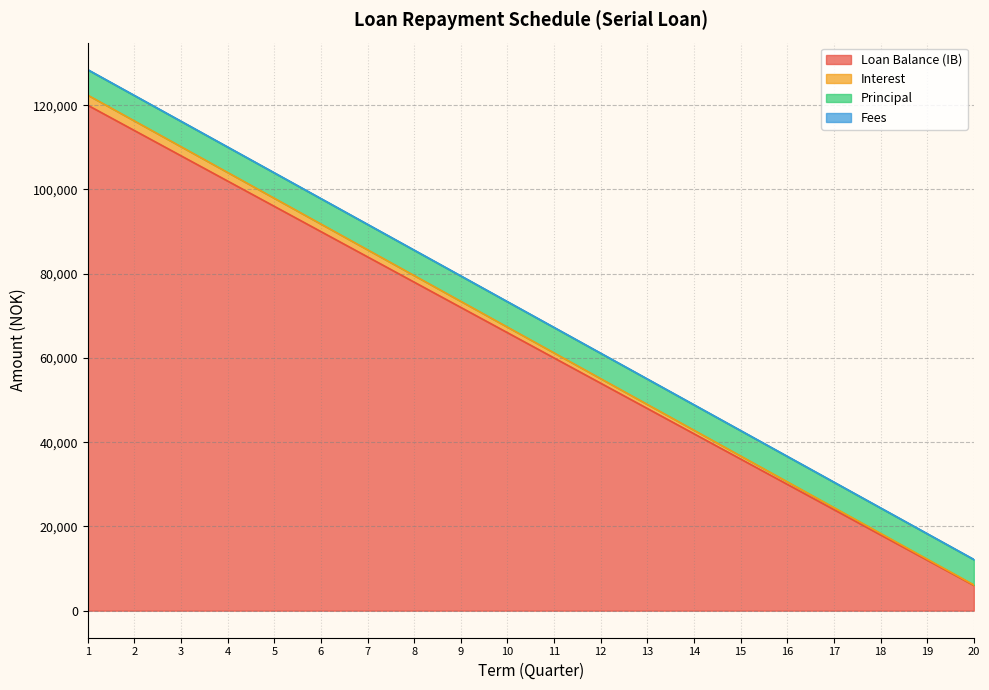

What is the sum of all Loan Balance (IB) values?

1260000